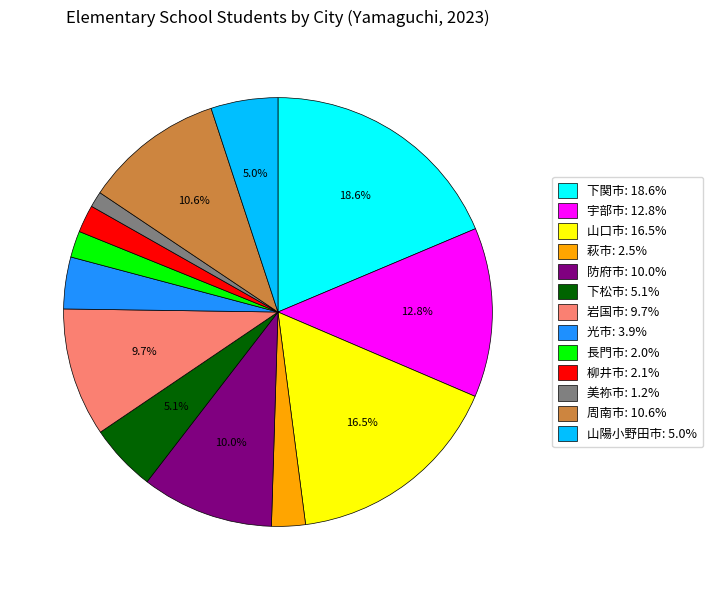

Is the sum of 山陽小野田市: 5.0% and 萩市: 2.5% greater than half?

No